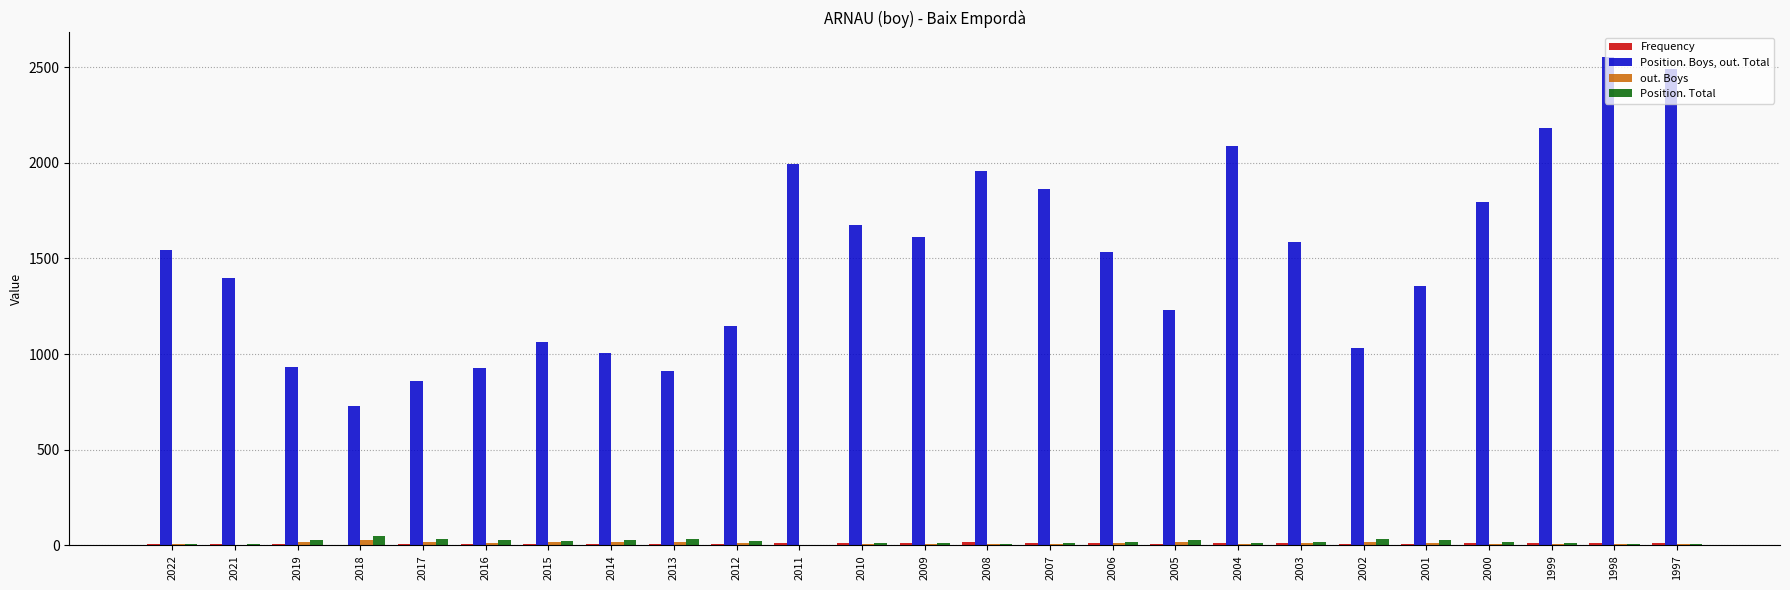

Which series changed the most between 2022 and 2007?

Position. Boys, out. Total